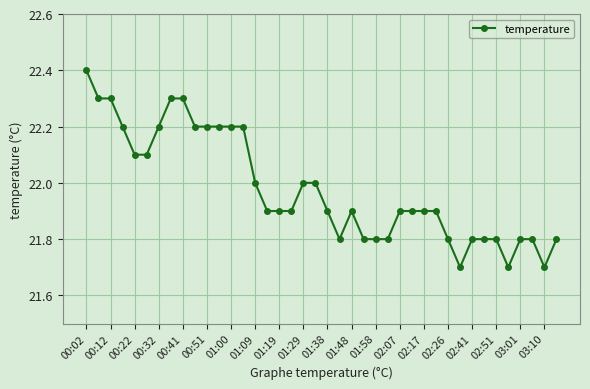

What is the average value?

22.0